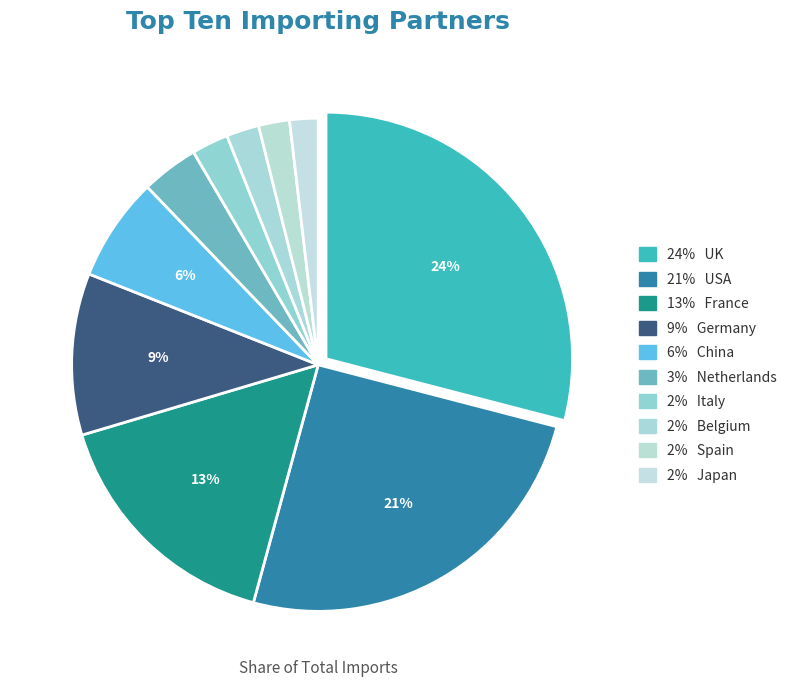

Is Netherlands the majority of the pie?

No